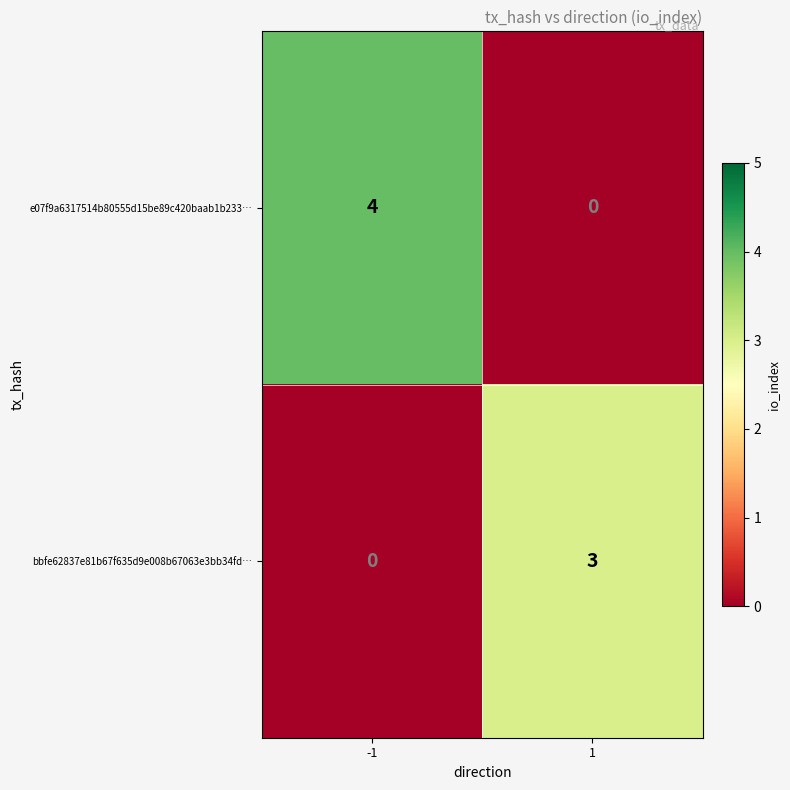

Rank the series by their maximum value, from lowest to highest.

bbfe62837e81b67f635d9e008b67063e3bb34fd…, e07f9a6317514b80555d15be89c420baab1b233…